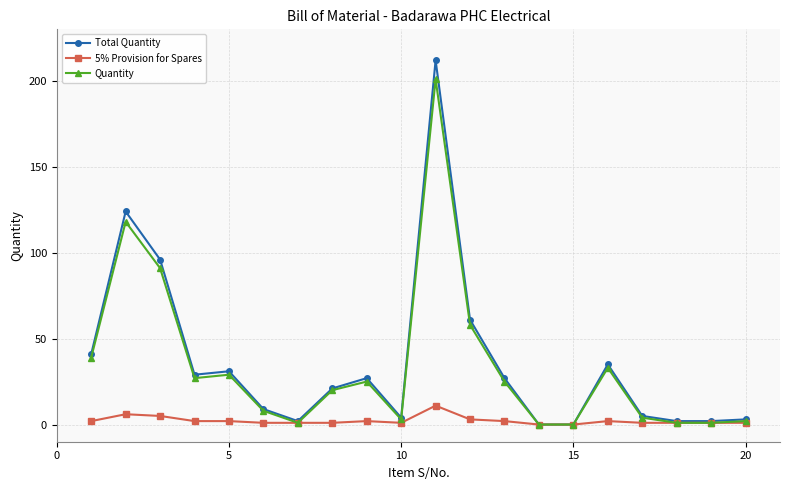

What is the greatest value displayed?

212